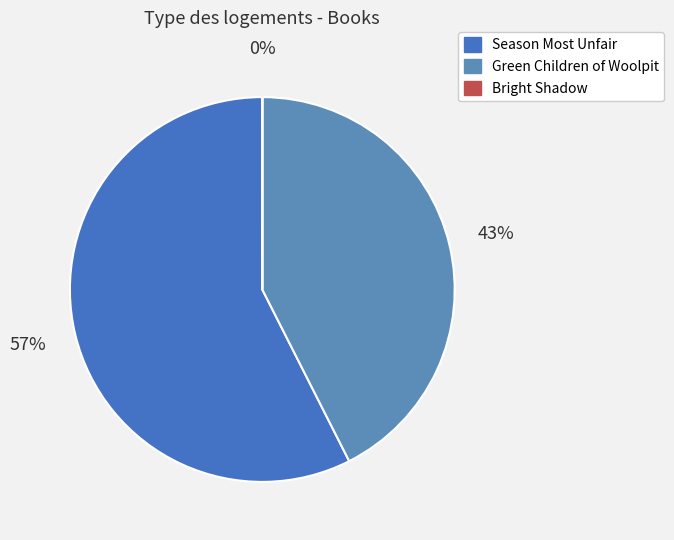

Rank the categories by value from highest to lowest.

Season Most Unfair, Green Children of Woolpit, Bright Shadow